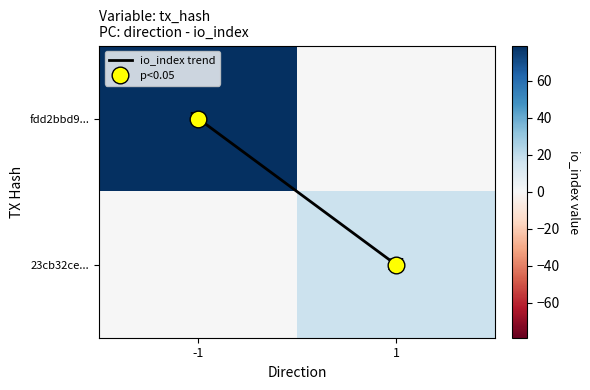

Rank the series by their average value, from highest to lowest.

fdd2bbd9..., 23cb32ce..., io_index trend